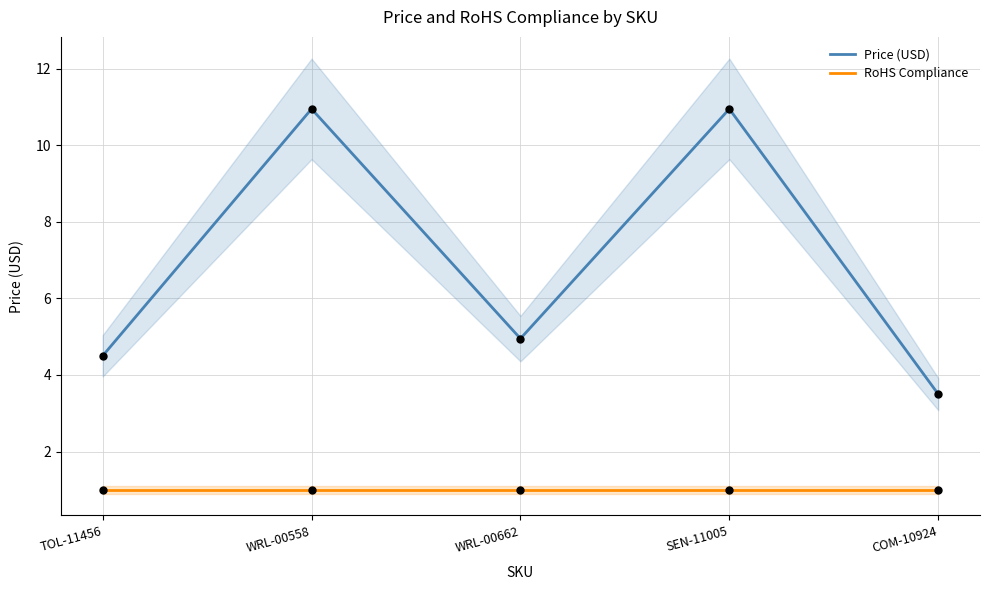

What is the total value across all series at TOL-11456?

5.5